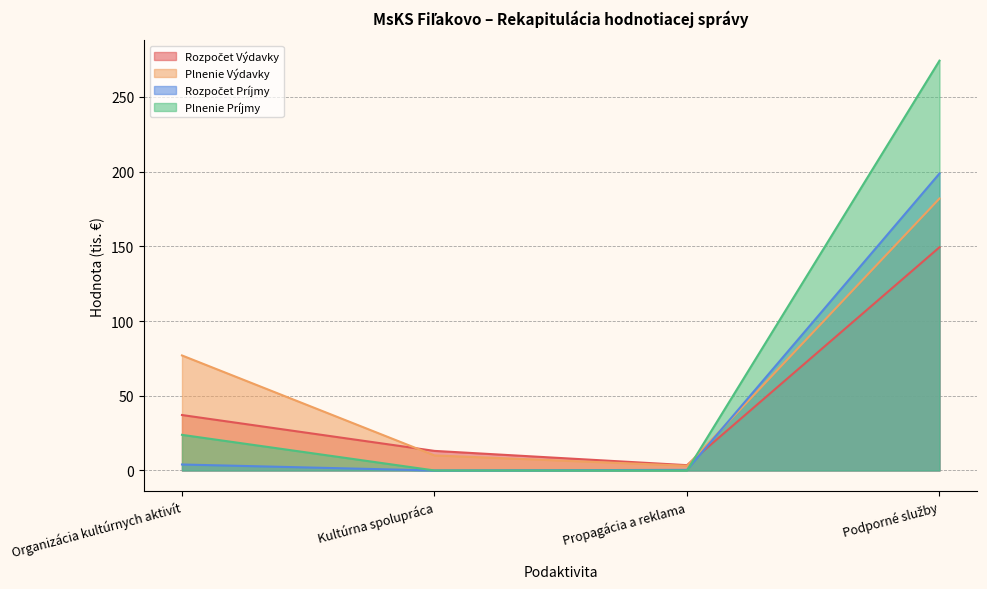

Which series has the largest total across all categories?

Plnenie Príjmy